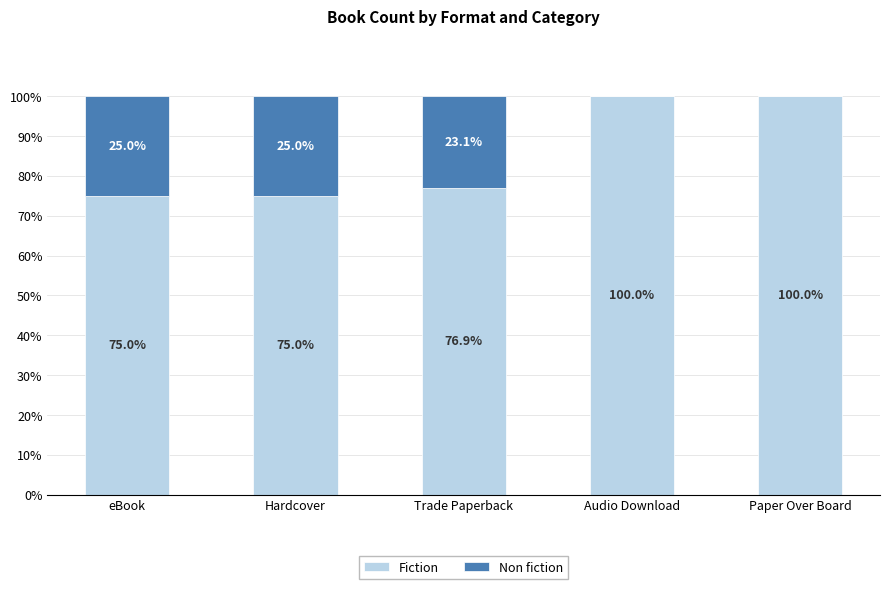

Does the chart contain stacked bars?

Yes